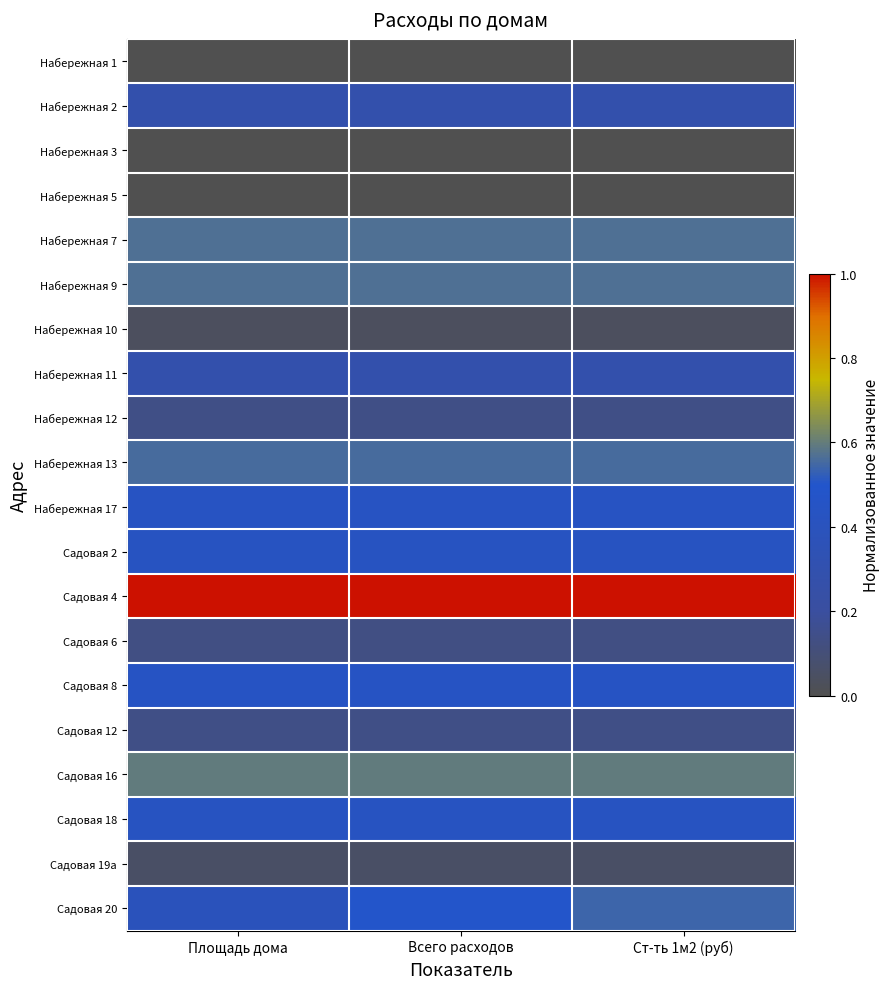

At how many categories does at least one series exceed 0?

3